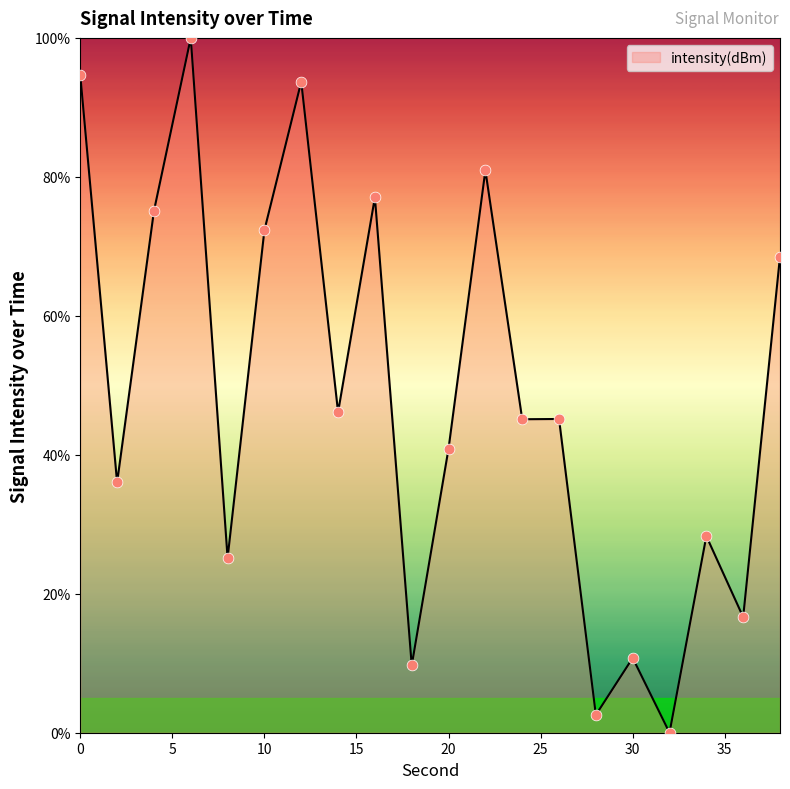

What is the maximum value shown in the chart?

100.0